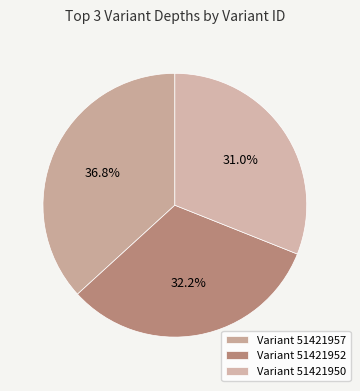

How many segments does this pie chart have?

3